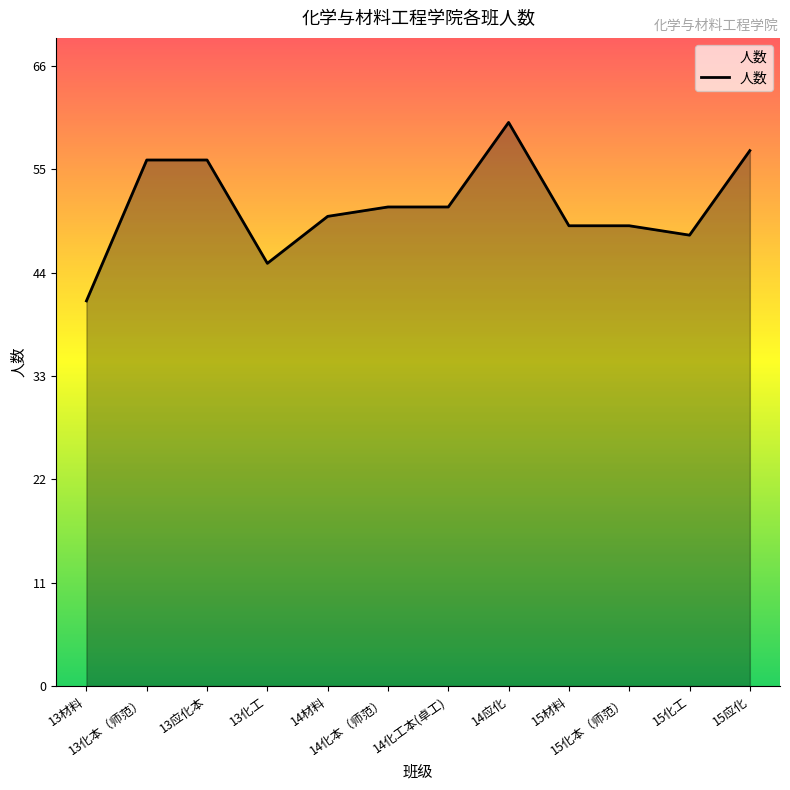

What is the maximum value shown in the chart?

60